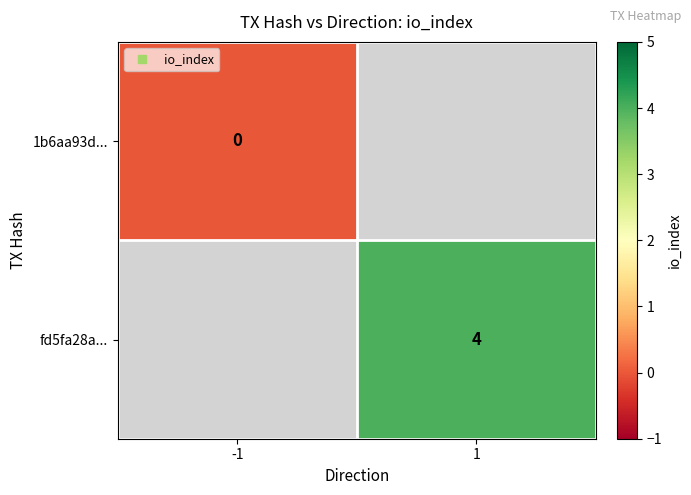

At how many categories does at least one series exceed 3?

1